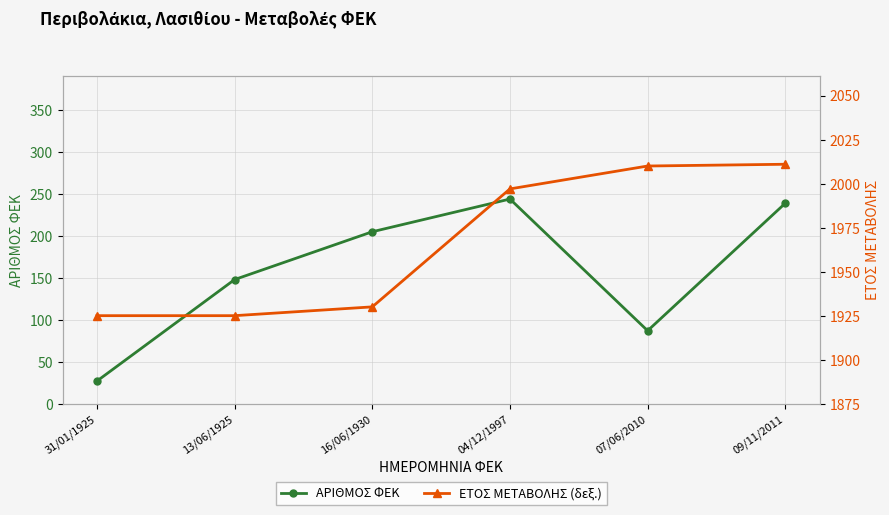

True or false: ΑΡΙΘΜΟΣ ΦΕΚ and ΕΤΟΣ ΜΕΤΑΒΟΛΗΣ (δεξ.) cross at least once.

False